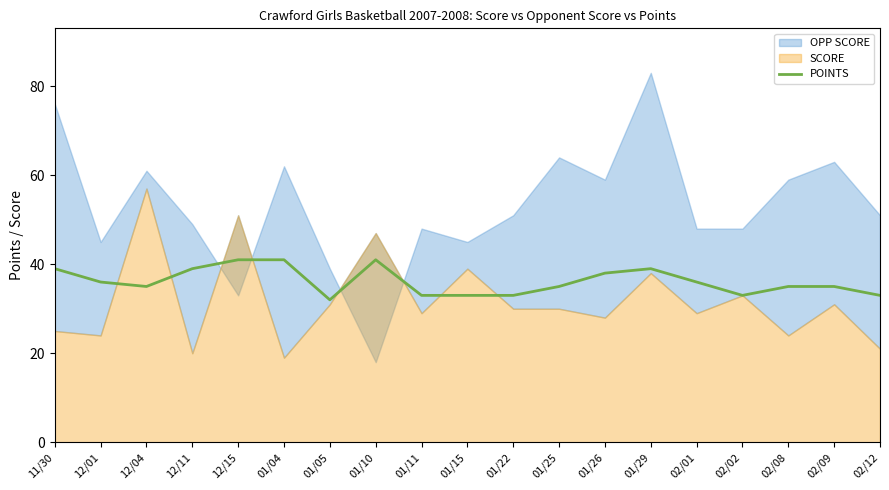

What is the approximate value at 01/04?

41